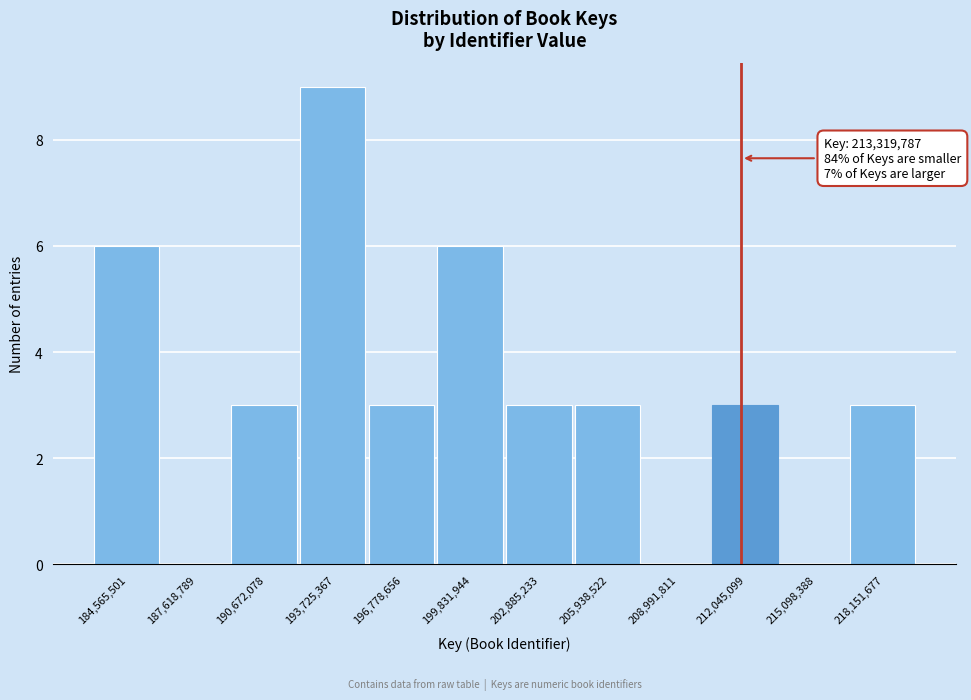

Reading left to right, what are all the values shown in this chart?

184,565,501=6	187,618,789=0	190,672,078=3	193,725,367=9	196,778,656=3	199,831,944=6	202,885,233=3	205,938,522=3	208,991,811=0	212,045,099=3	215,098,388=0	218,151,677=3